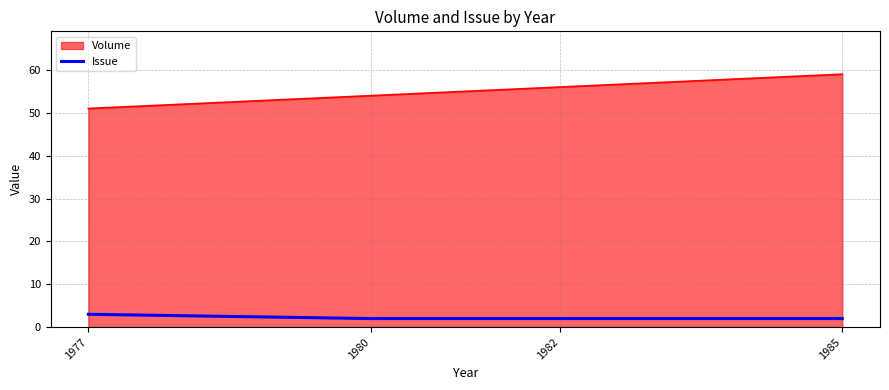

What is the highest value of the Issue series?

3